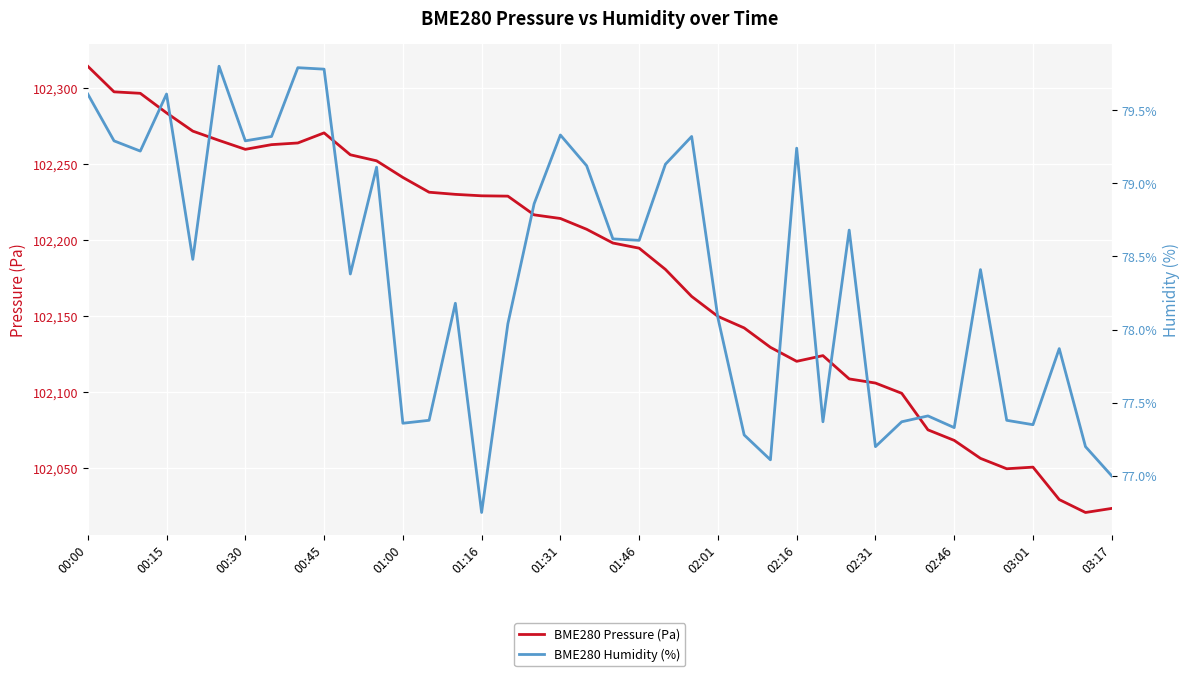

What is the sum of all BME280 Pressure (Pa) values?

4087180.1